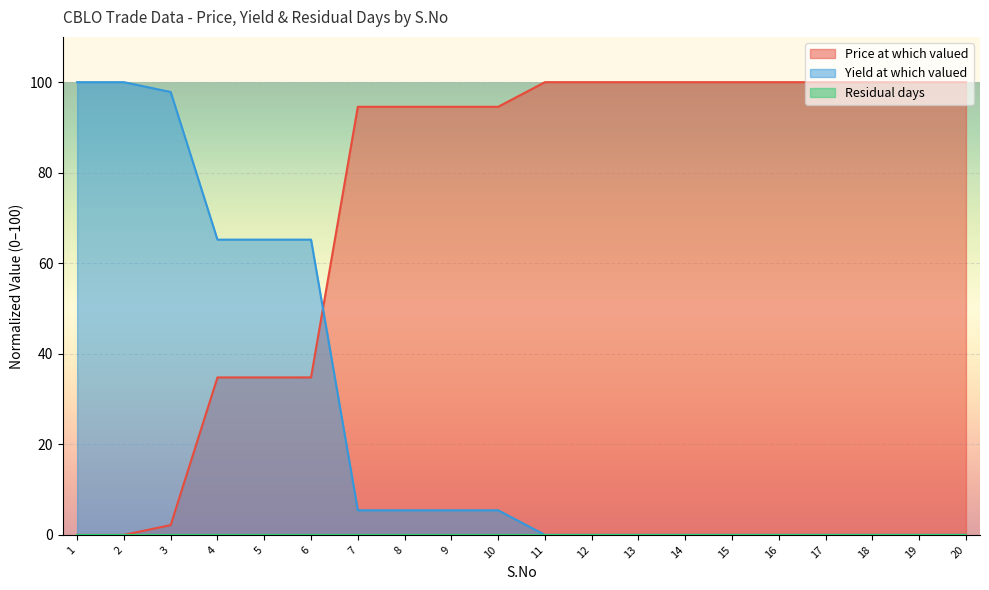

Is the value of Price at which valued at 3 greater than the value of Yield at which valued at 13?

Yes